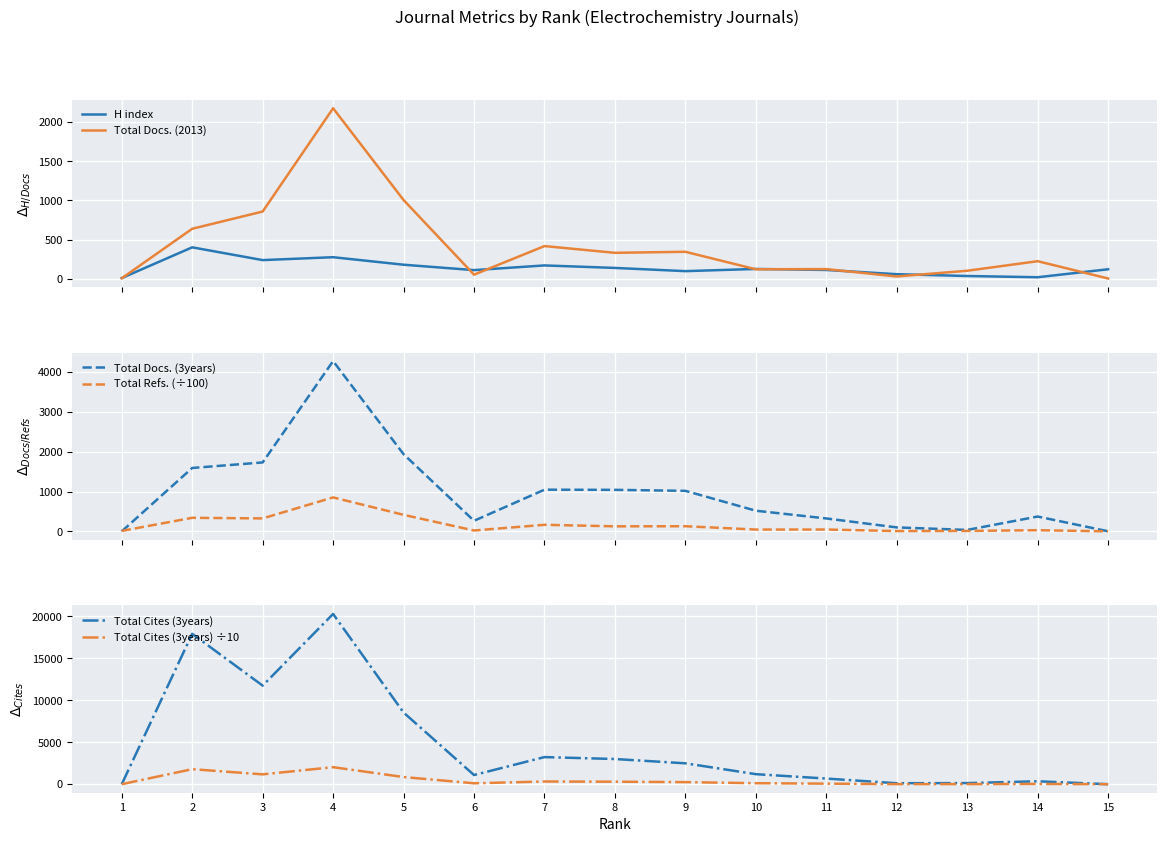

What is the value of the H index point at the 4th from the left?

276.0